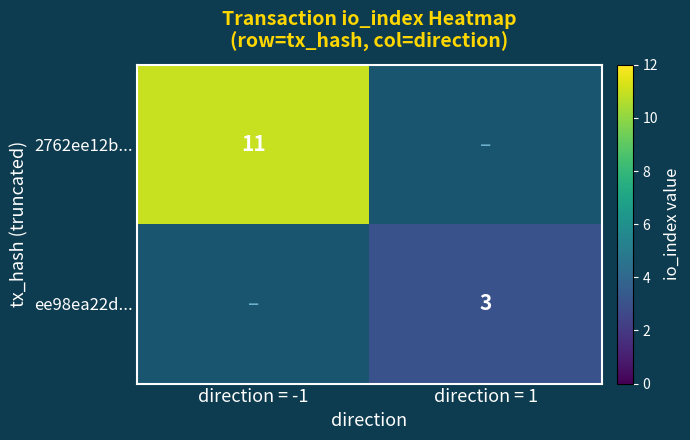

The value of ee98ea22d... at direction = 1 is 3. True or false?

True